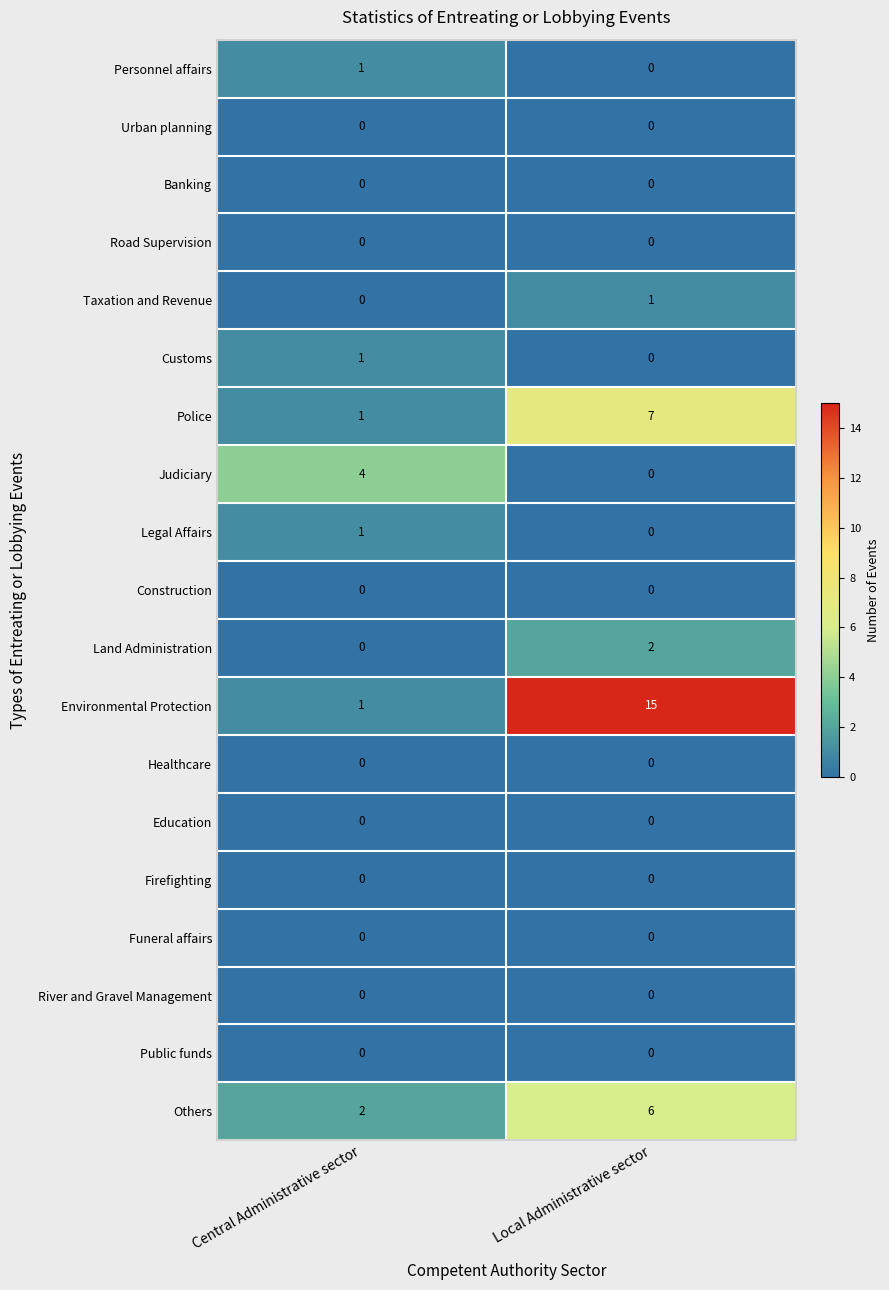

Between Central Administrative sector and Local Administrative sector, which series saw the biggest shift?

Environmental Protection